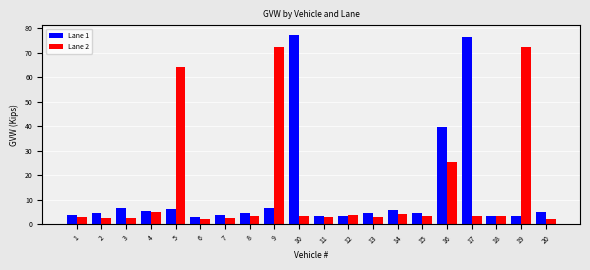

Is the value of Lane 1 at 20 greater than the value of Lane 2 at 10?

Yes